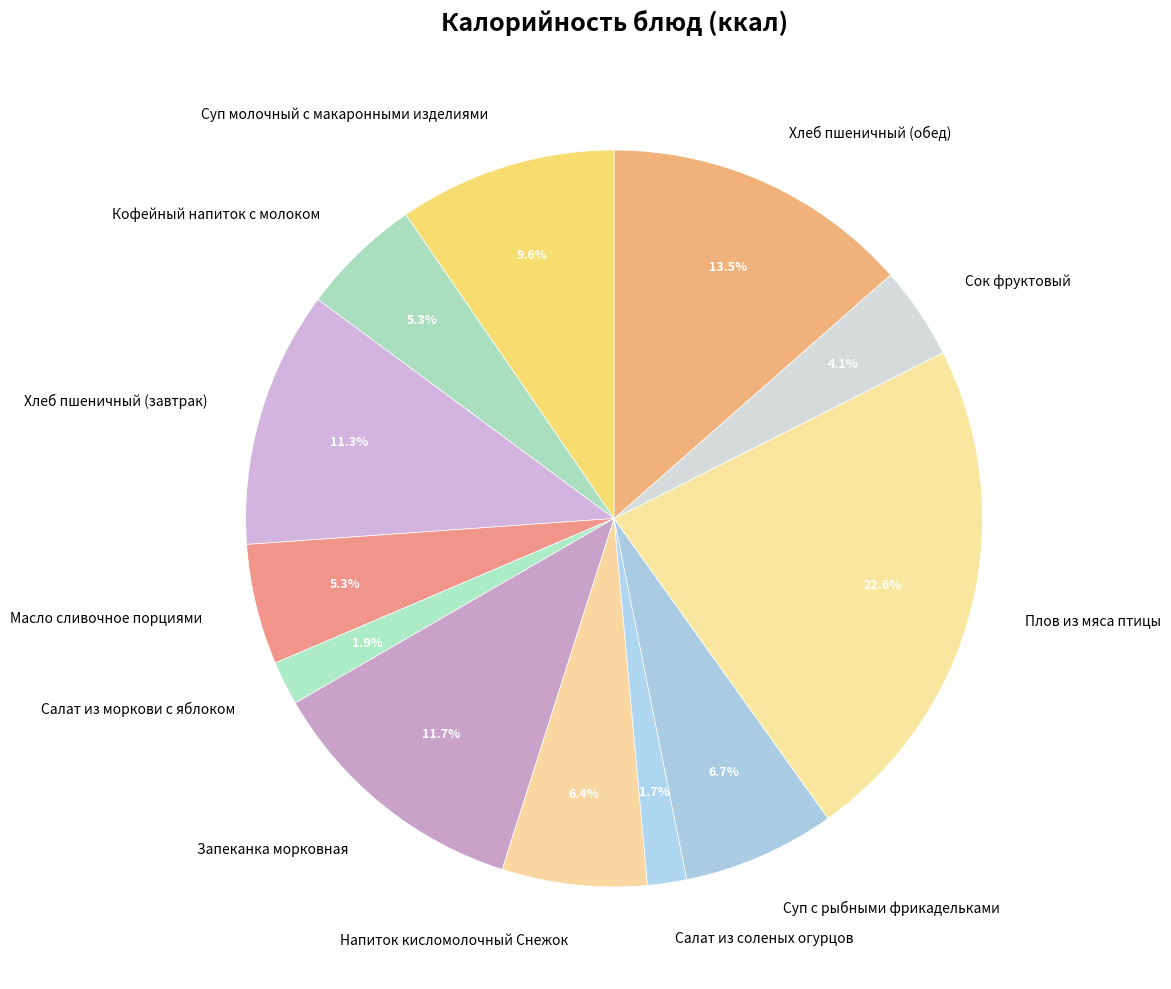

Which slice is the largest?

Плов из мяса птицы